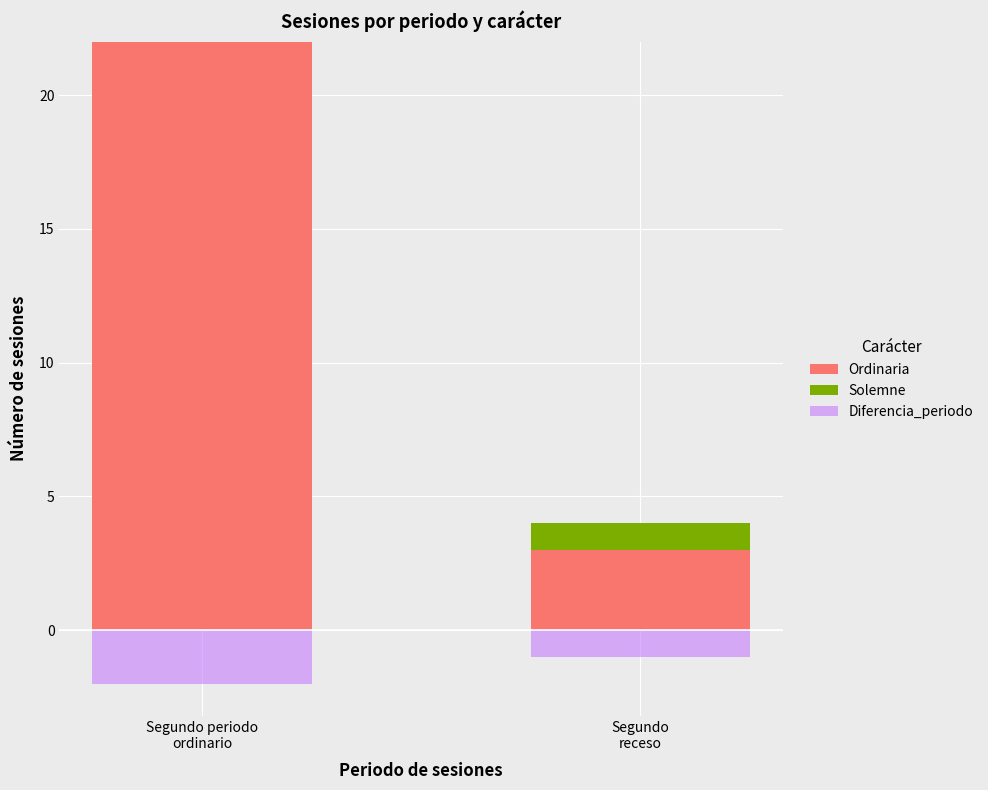

What are all the series names shown in the legend?

Ordinaria, Solemne, Diferencia_periodo